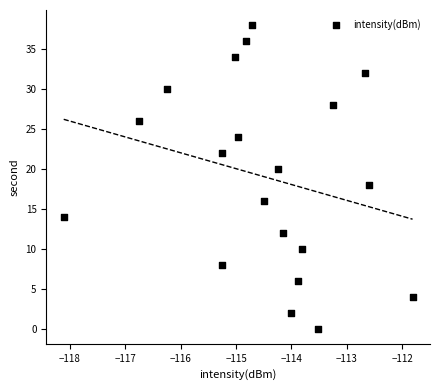

What is the range of Y values (max minus min)?

38